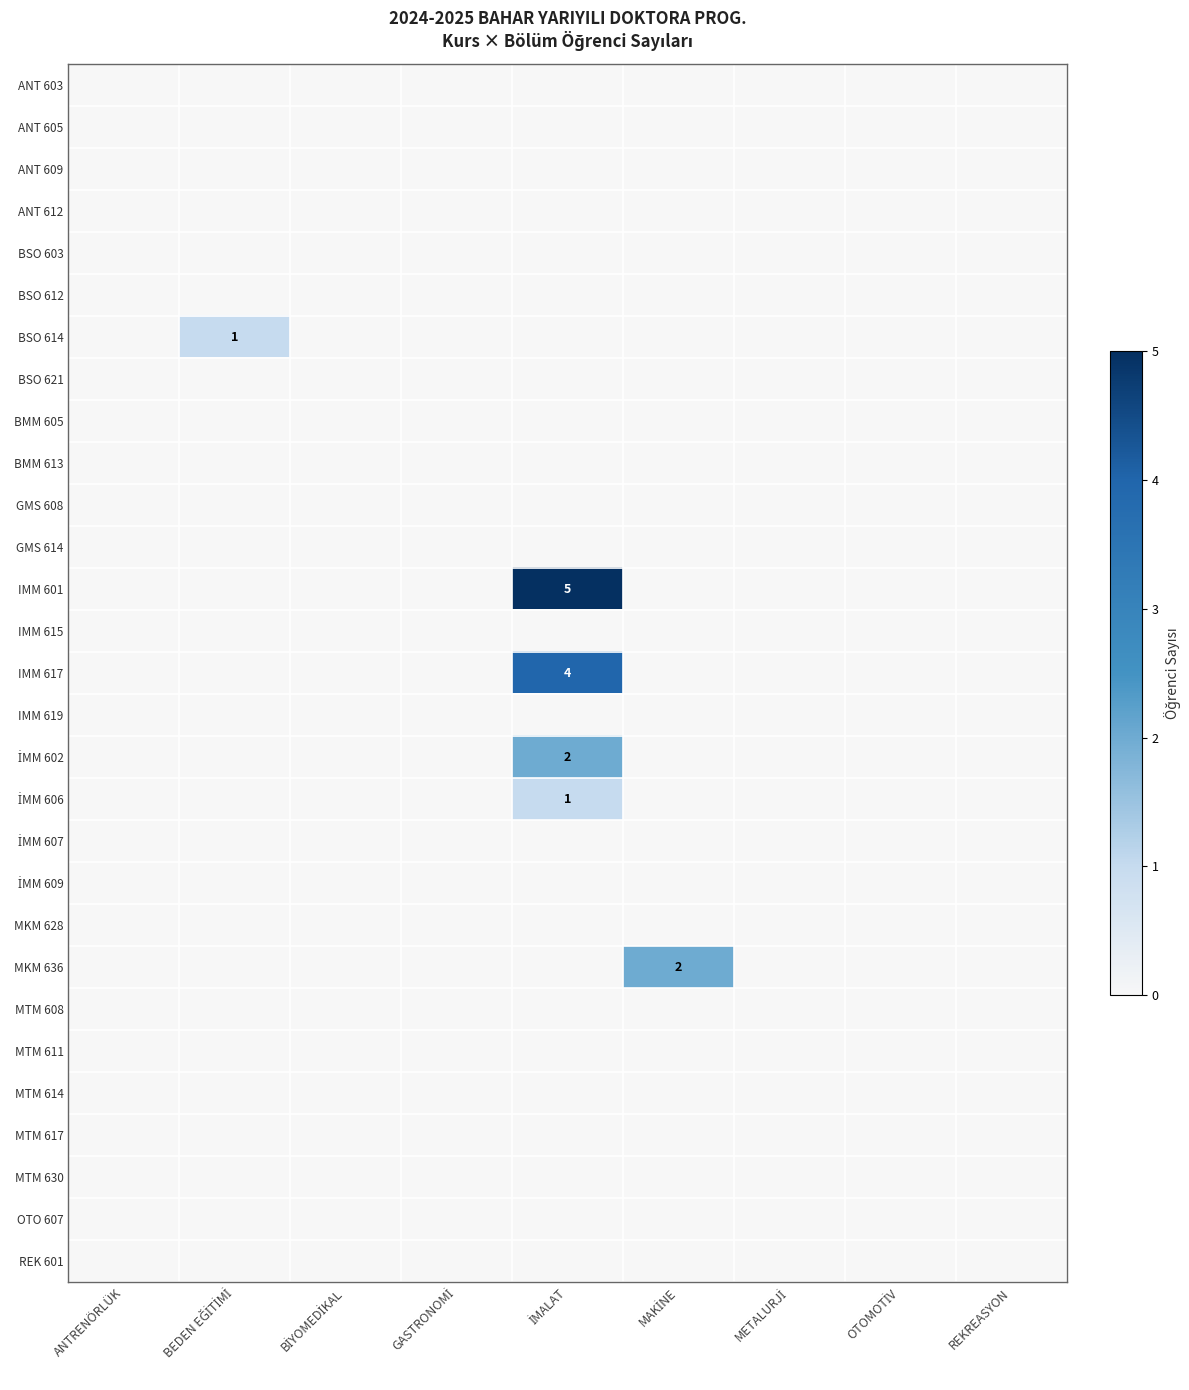

How many series are shown in this chart?

29